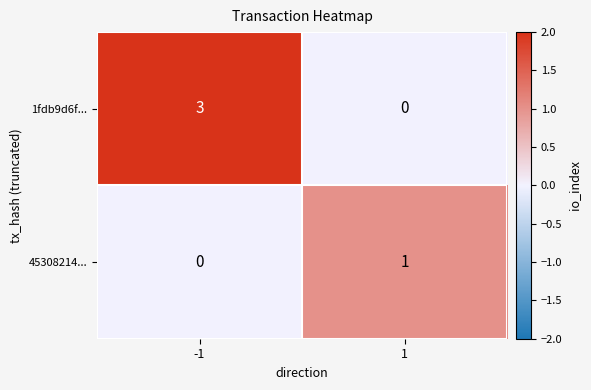

How many data points does each series have?

2